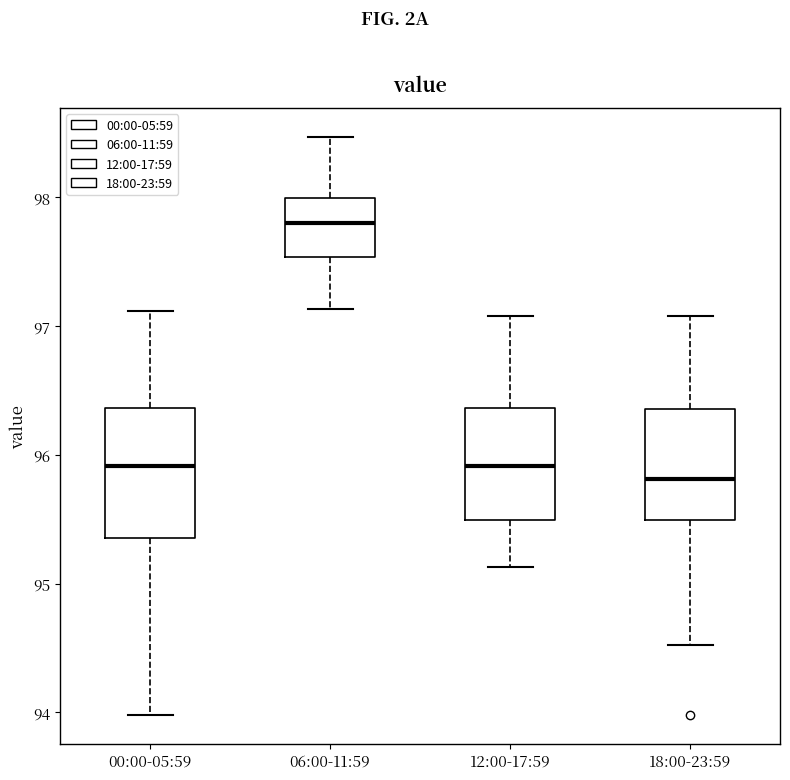

Reading left to right, read every box against the y-axis: the position of its median line, the range the box covers, and the ends of its whiskers. The values are not printed on the chart, so give them approximately, as read against the axis.

00:00-05:59: median 95.9, box 95.4 to 96.4, whiskers 94.0 to 97.1
06:00-11:59: median 97.8, box 97.5 to 98.0, whiskers 97.1 to 98.5
12:00-17:59: median 95.9, box 95.5 to 96.4, whiskers 95.1 to 97.1
18:00-23:59: median 95.8, box 95.5 to 96.4, whiskers 94.5 to 97.1